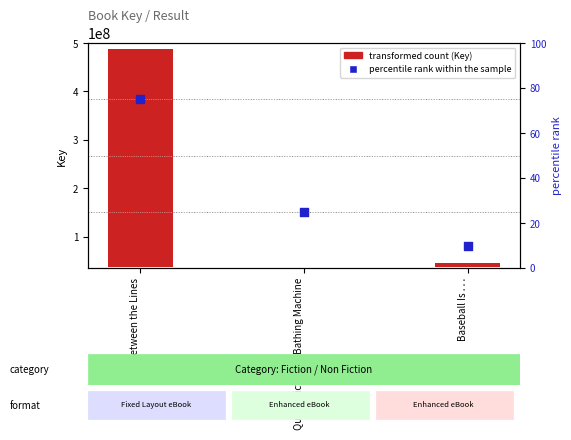

What is the ratio of the value at Baseball Is . . . to the value at Queen Victoria's Bathing Machine?

0.4